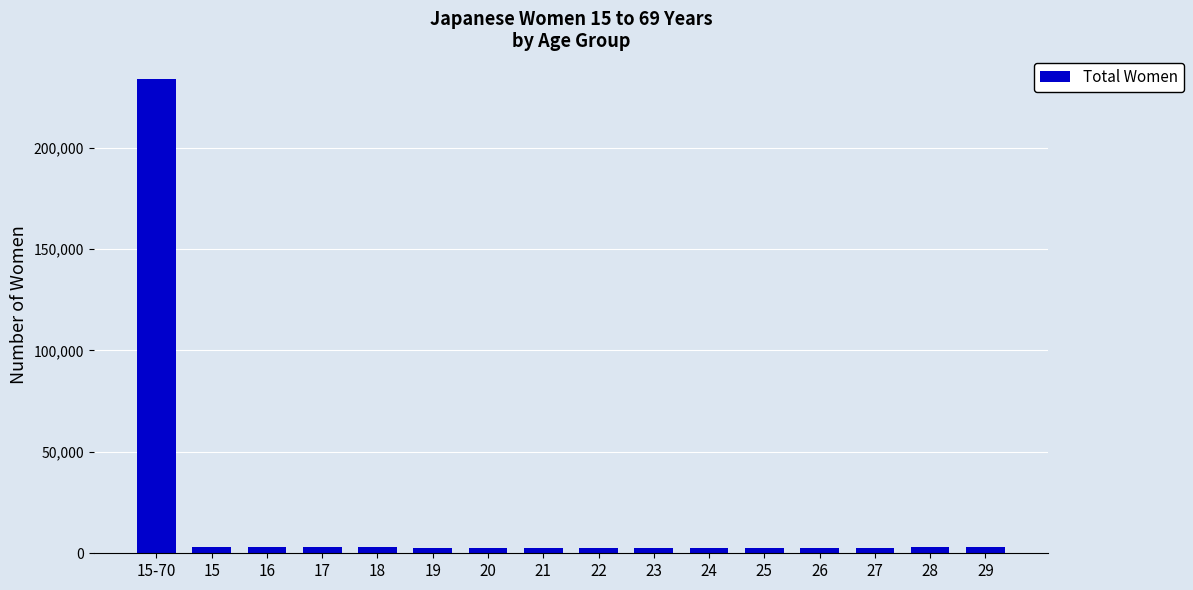

What is the greatest value displayed?

233805